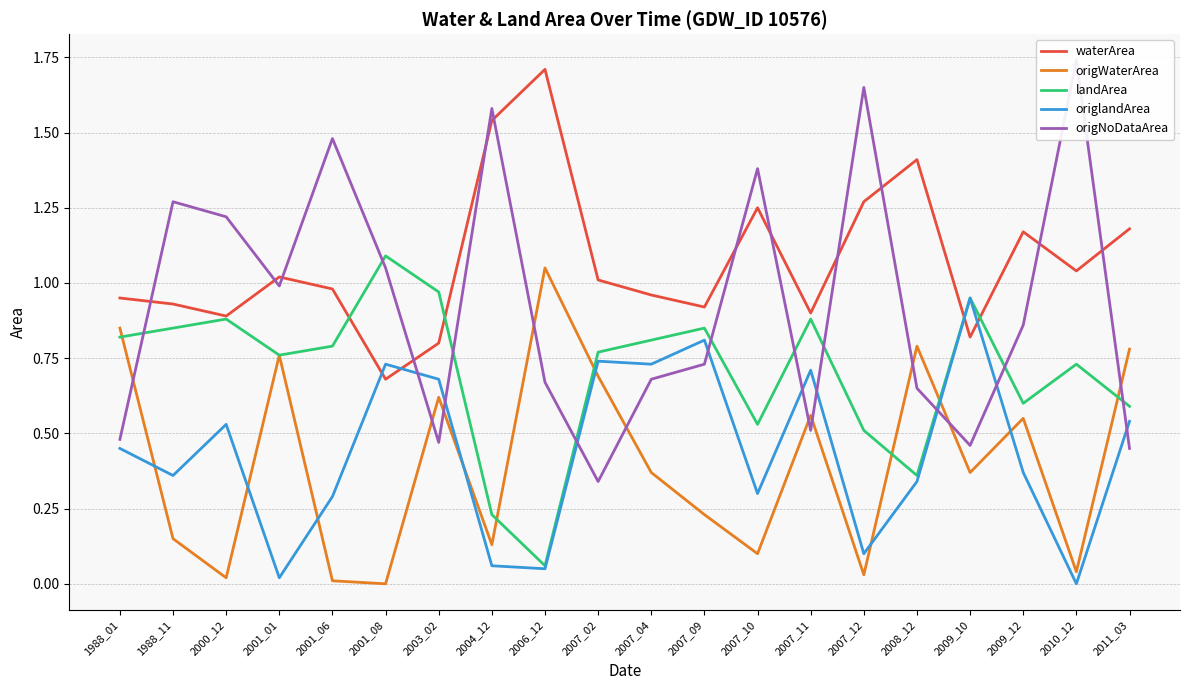

Is this an area chart (filled region under the line)?

No